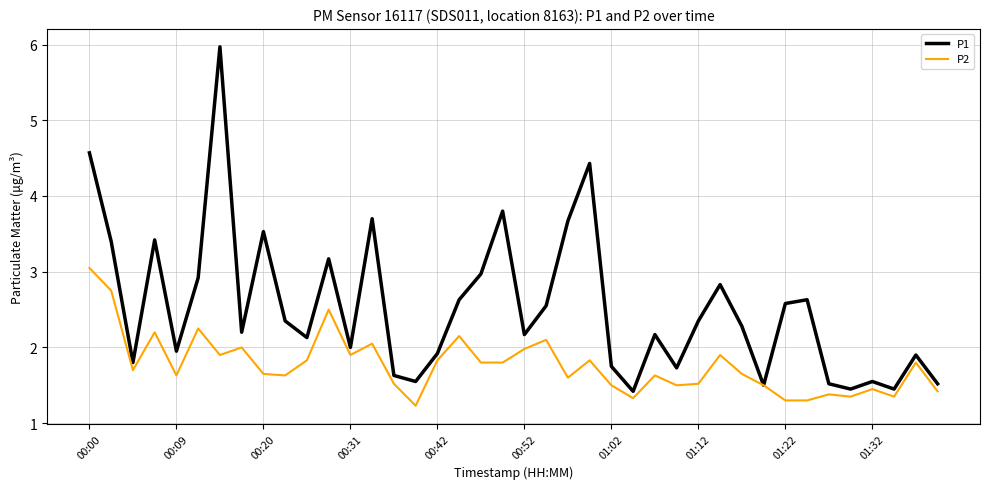

Which series has the widest spread of values?

P1